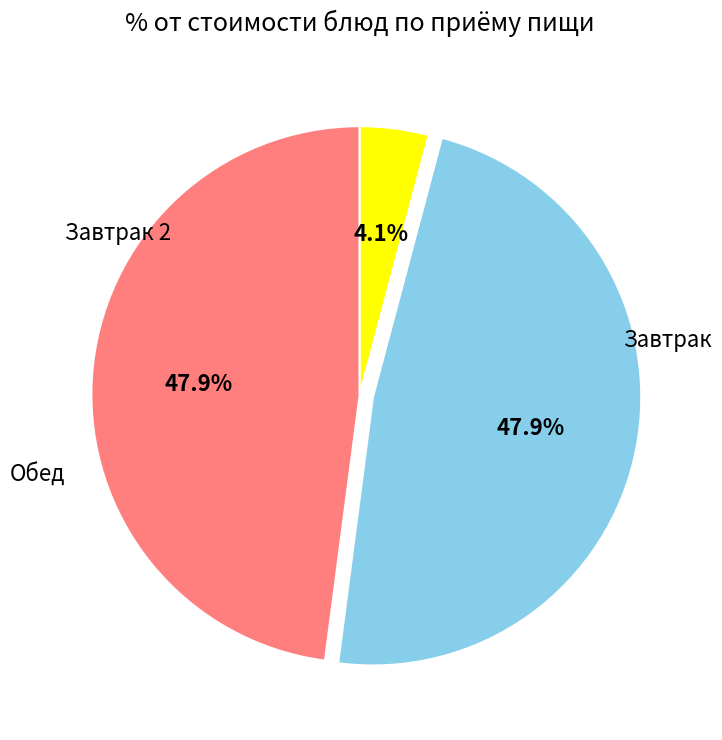

Does any single category account for the majority?

No